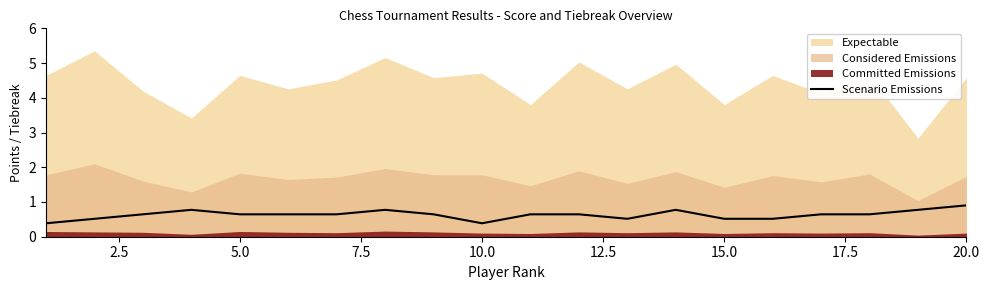

What is the difference between the maximum and second lowest values?

0.5